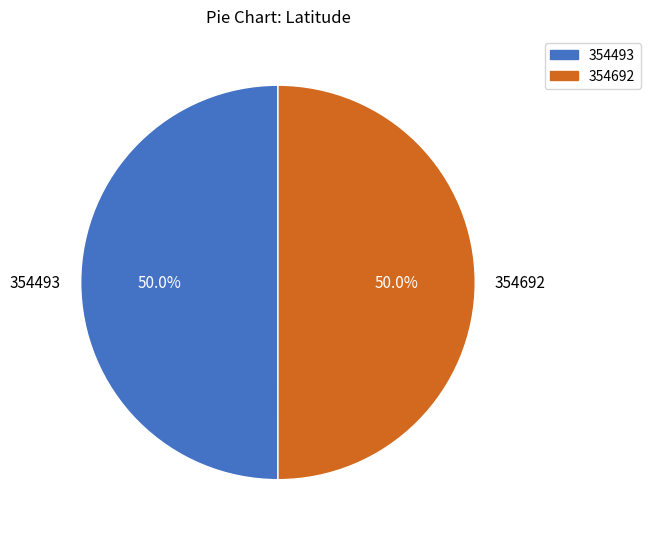

Is it true that 354692 is 41% of the pie?

False